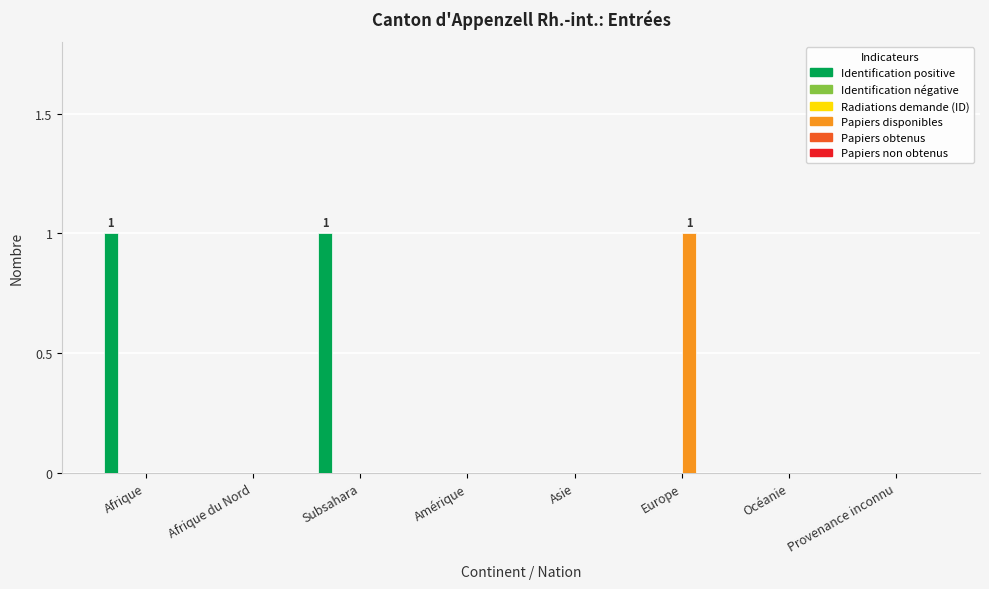

True or false: Papiers disponibles has a value of -1 at Provenance inconnu.

False